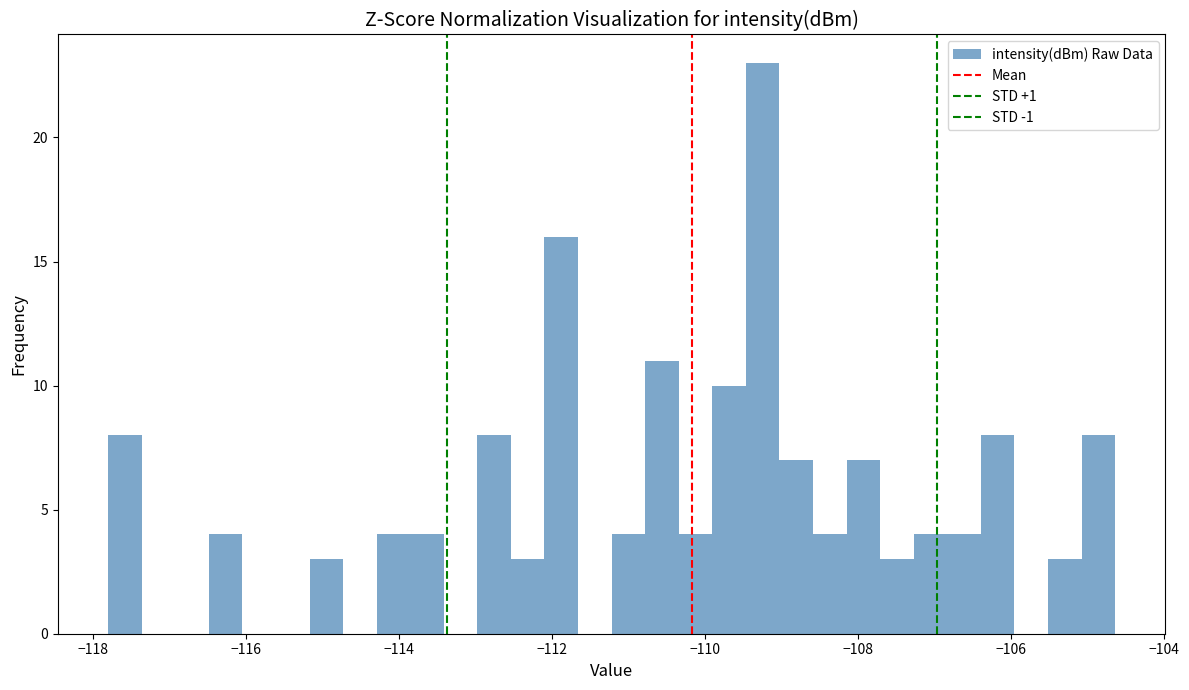

Read against the x-axis, roughly where is the centre of the tallest bar?

-109.2